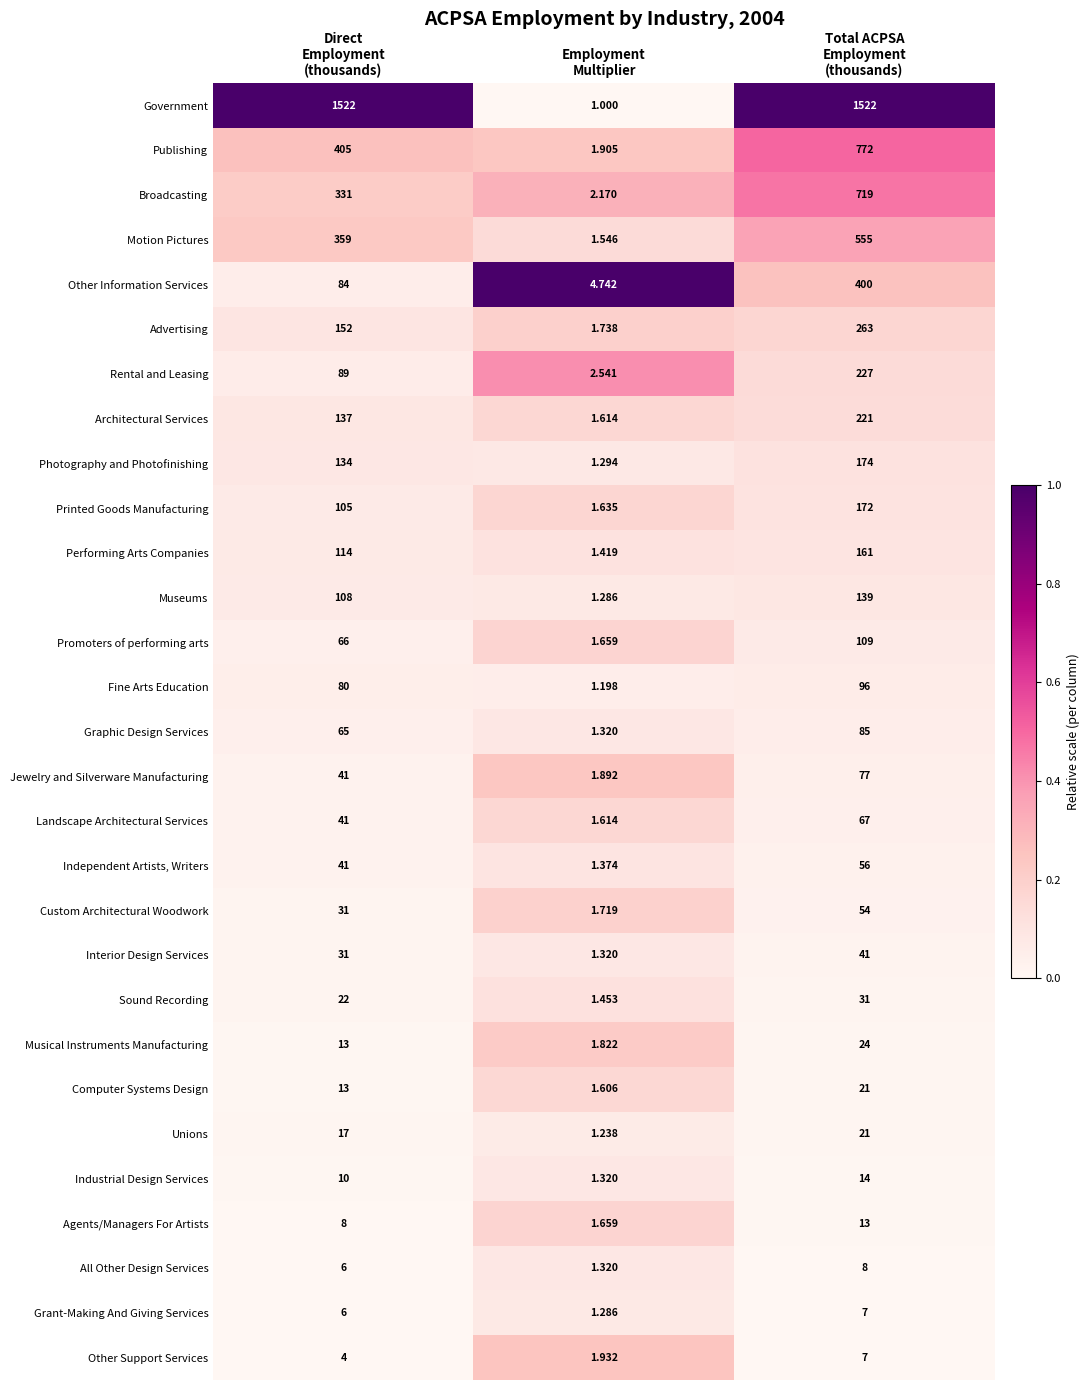

How many distinct data groups are displayed?

29